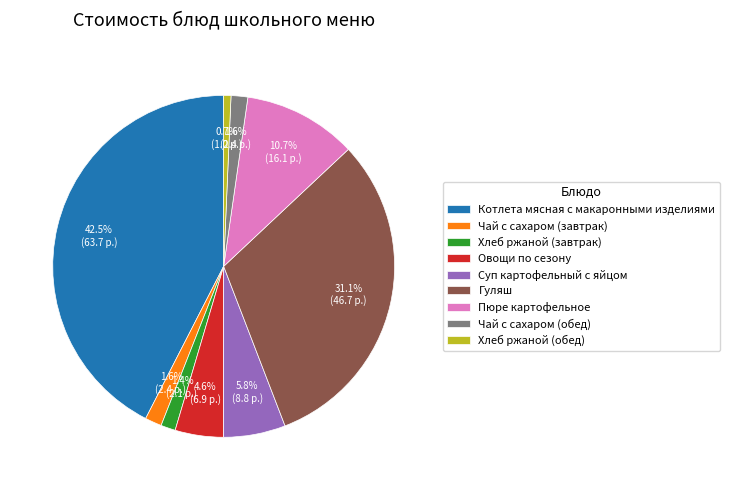

True or false: Пюре картофельное accounts for 1% of the total.

False